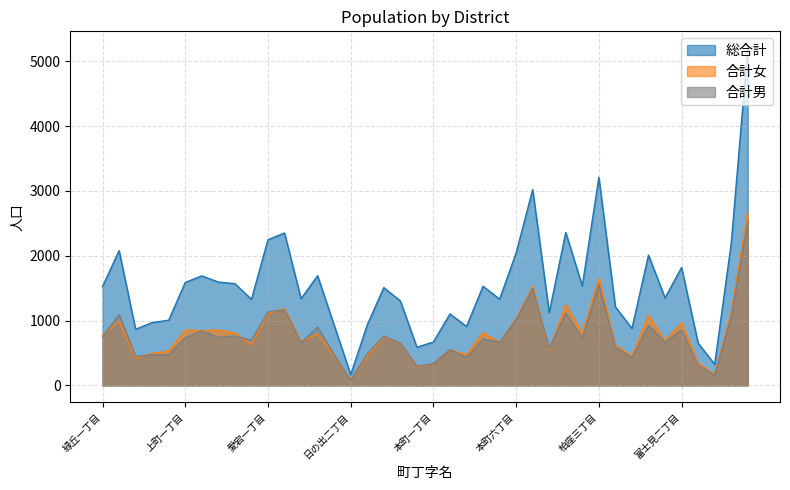

True or false: 総合計 and 合計男 cross at least once.

False